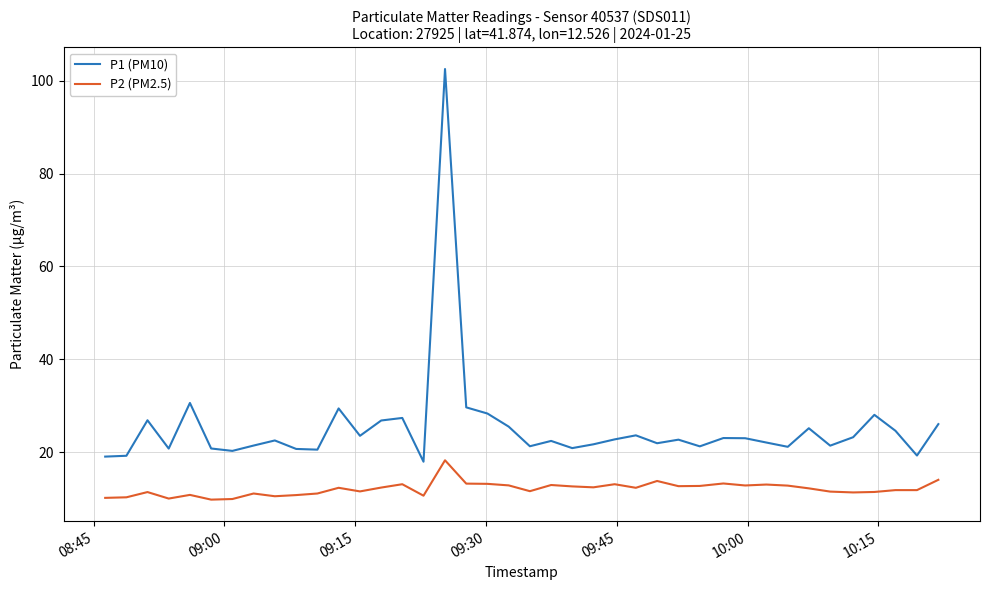

Rank the series by their maximum value, from highest to lowest.

P1 (PM10), P2 (PM2.5)